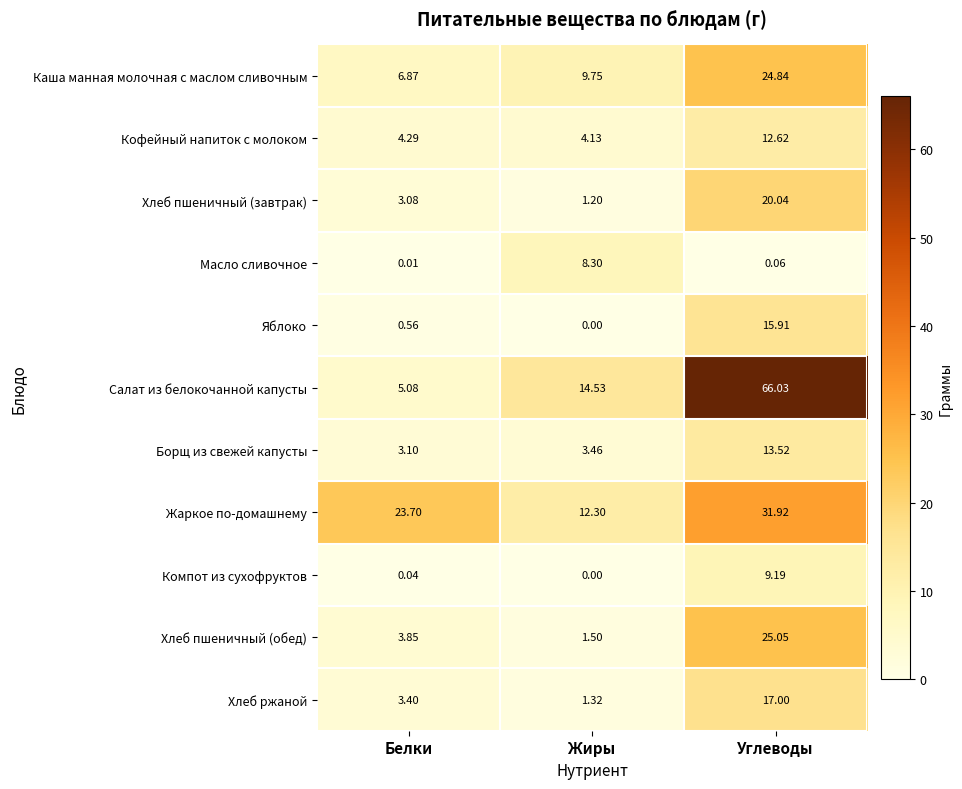

Rank the series by their maximum value, from highest to lowest.

Салат из белокочанной капусты, Жаркое по-домашнему, Хлеб пшеничный (обед), Каша манная молочная с маслом сливочным, Хлеб пшеничный (завтрак), Хлеб ржаной, Яблоко, Борщ из свежей капусты, Кофейный напиток с молоком, Компот из сухофруктов, Масло сливочное